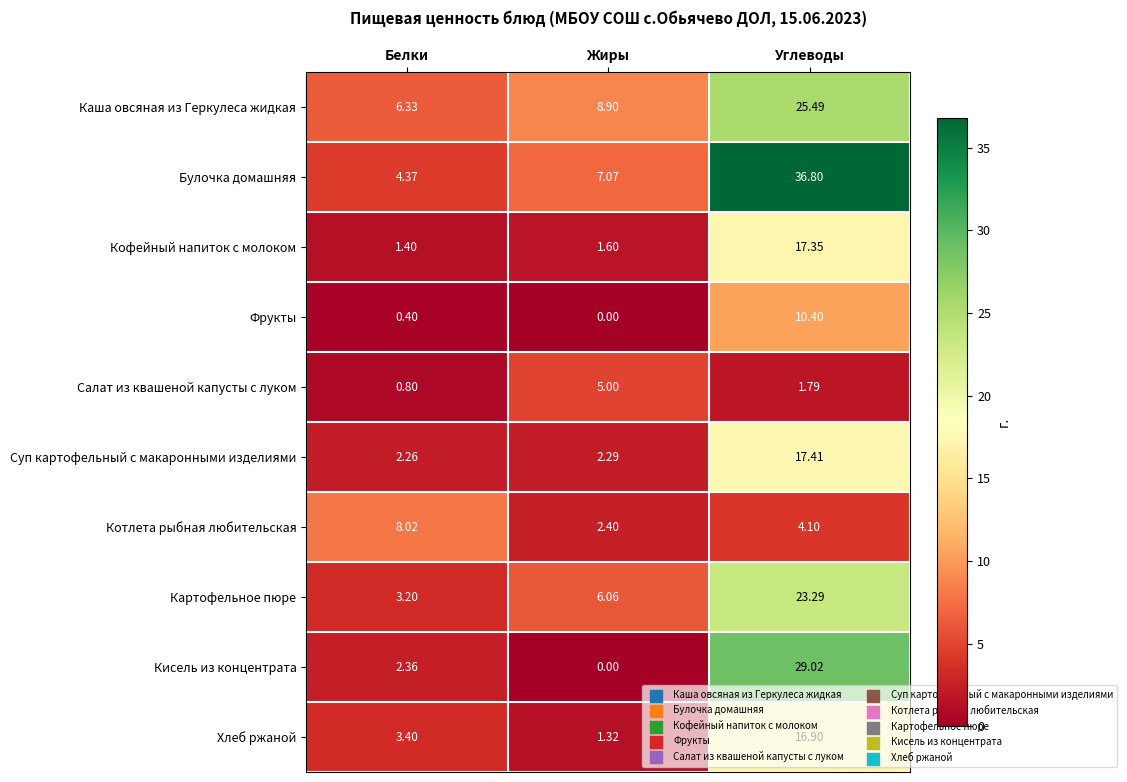

Rank the series at Белки from lowest to highest value.

Фрукты, Салат из квашеной капусты с луком, Кофейный напиток с молоком, Суп картофельный с макаронными изделиями, Кисель из концентрата, Картофельное пюре, Хлеб ржаной, Булочка домашняя, Каша овсяная из Геркулеса жидкая, Котлета рыбная любительская